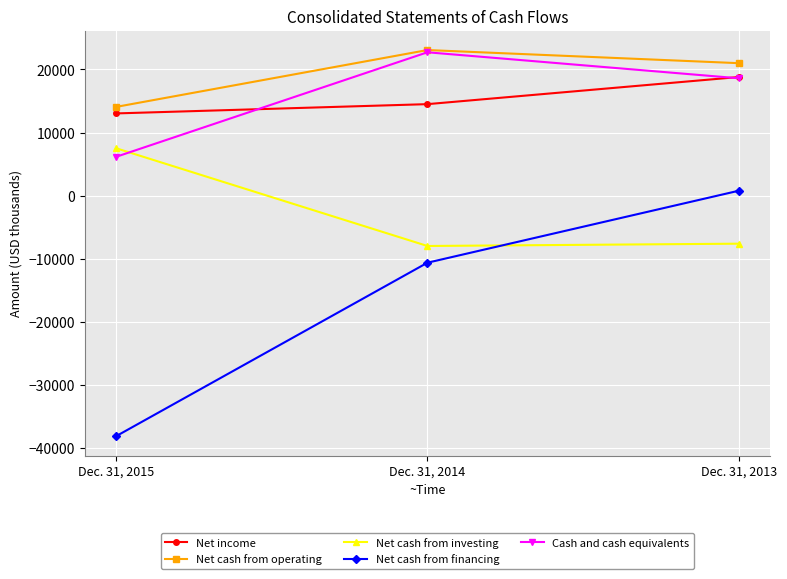

What is the difference between the maximum and second lowest values in the Net cash from operating series?

2080